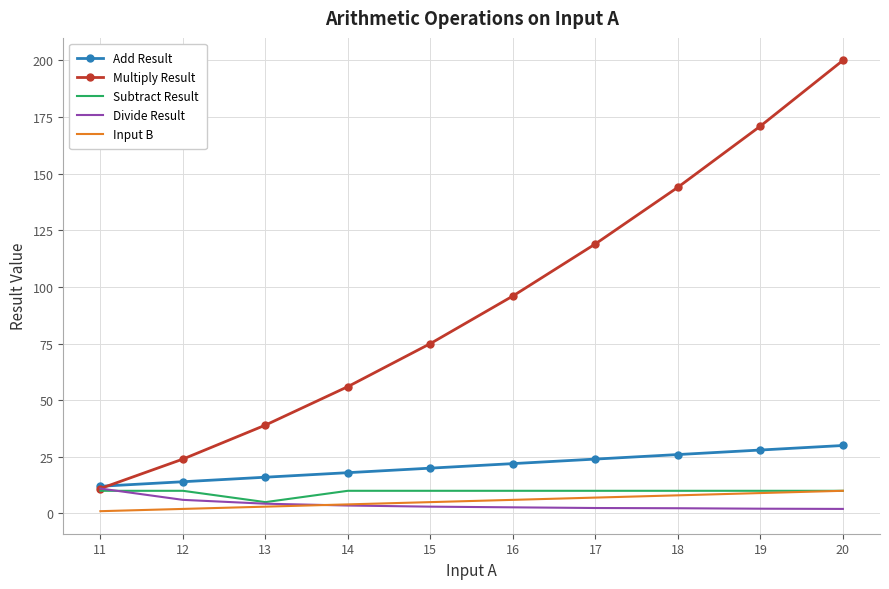

Which series changed the most between 16 and 17?

Multiply Result